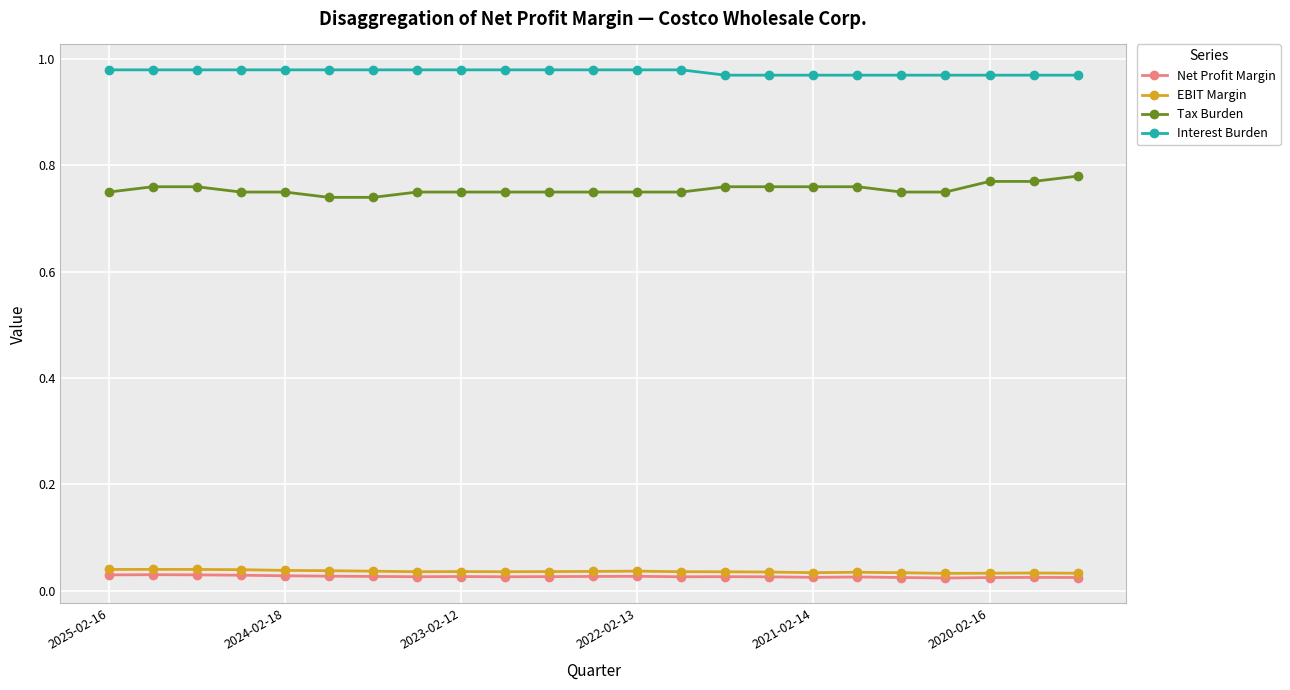

Which series has the widest spread of values?

Tax Burden